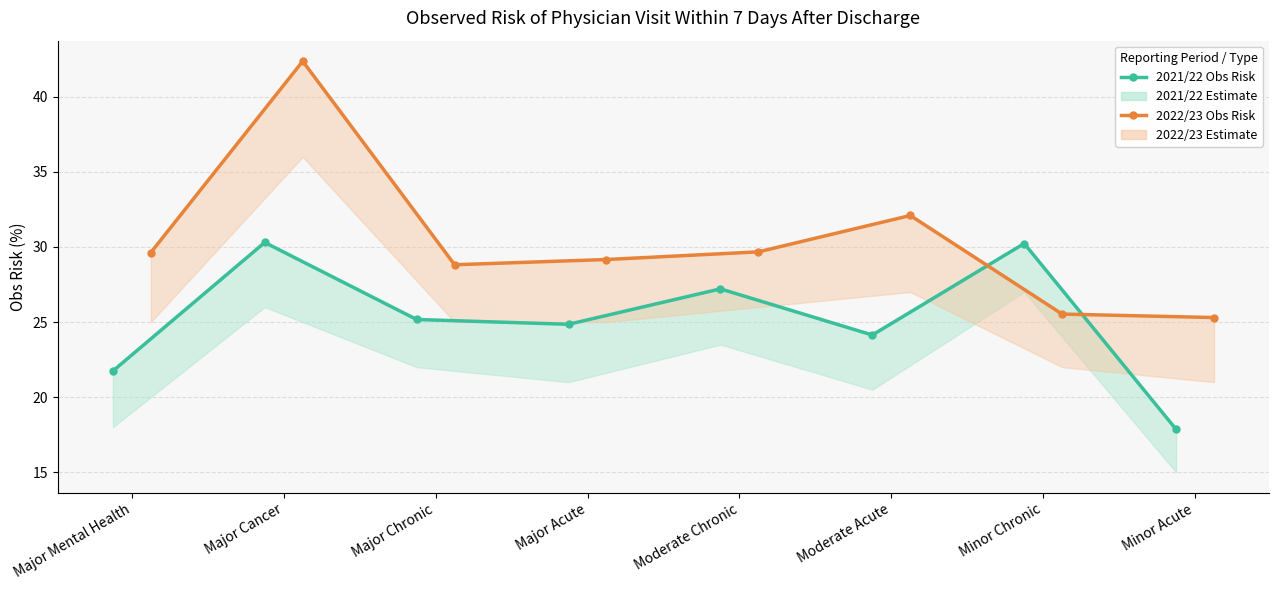

What position from the left is Major Cancer?

2